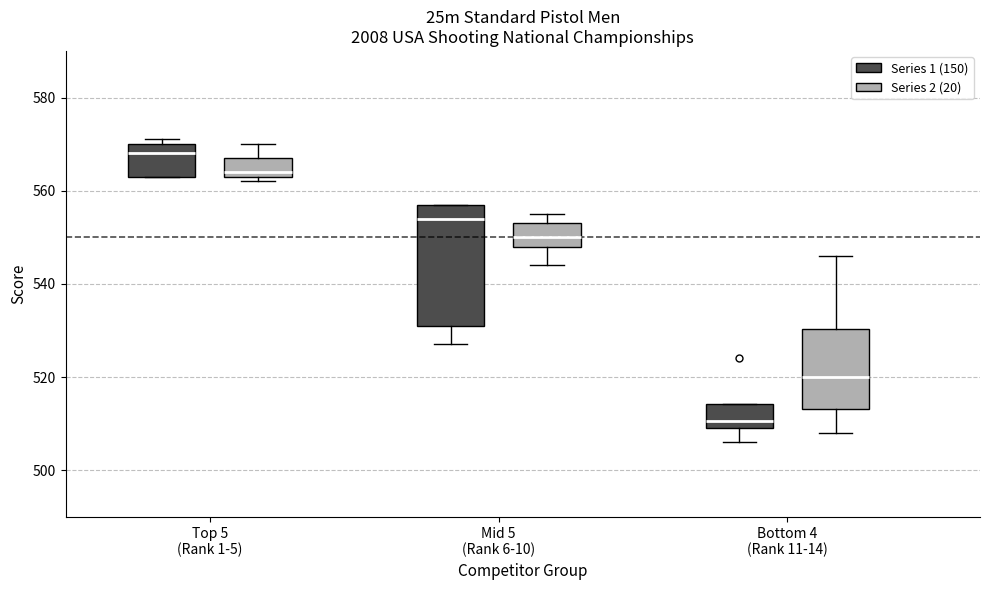

Reading left to right, read every box against the y-axis: the position of its median line, the range the box covers, and the ends of its whiskers. The values are not printed on the chart, so give them approximately, as read against the axis.

Top 5 (Rank 1-5) (Series 1 (150)): median 568, box 564 to 570, whiskers 564 to 572
Top 5 (Rank 1-5) (Series 2 (20)): median 564 (just above the box's lower edge), box 564 to 568, whiskers 562 to 570
Mid 5 (Rank 6-10) (Series 1 (150)): median 554, box 532 to 558, whiskers 528 to 558
Mid 5 (Rank 6-10) (Series 2 (20)): median 550, box 548 to 554, whiskers 544 to 556
Bottom 4 (Rank 11-14) (Series 1 (150)): median 510 (just above the box's lower edge), box 510 to 514, whiskers 506 to 514
Bottom 4 (Rank 11-14) (Series 2 (20)): median 520, box 514 to 530, whiskers 508 to 546